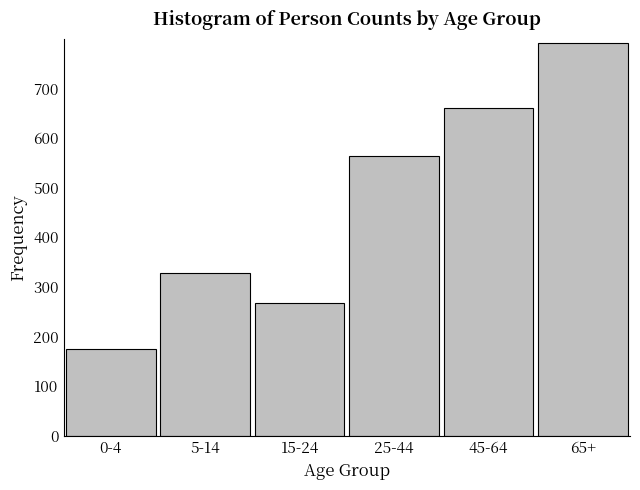

Reading left to right, transcribe all the data shown in this chart.

174	328	267	564	660	791